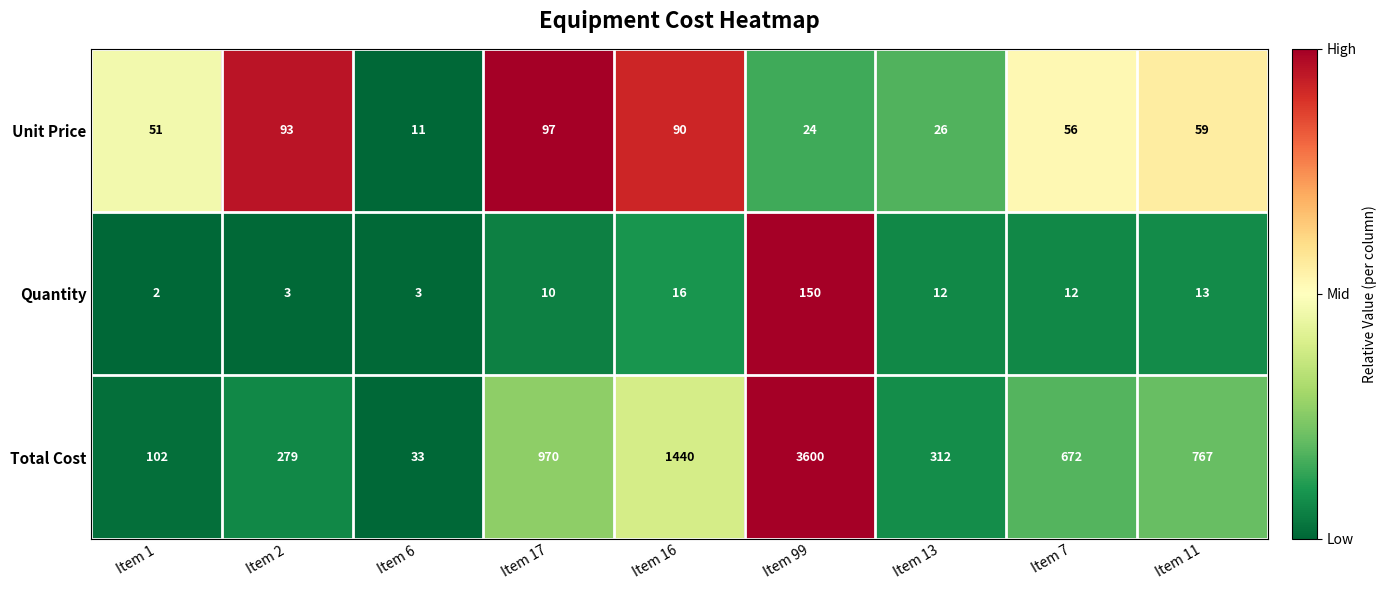

What is the sum of the Total Cost values at Item 11 and Item 17?

1737